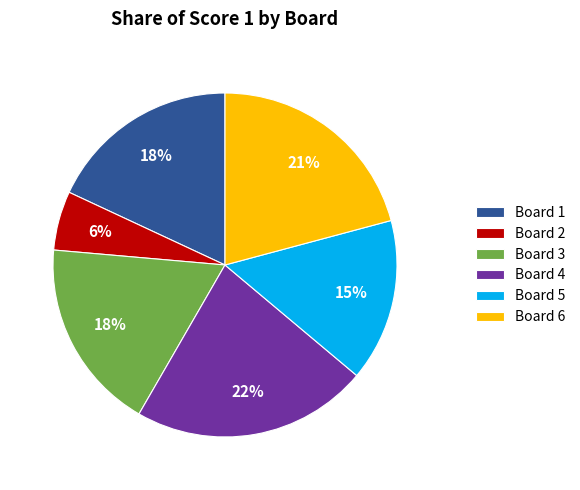

What percentage is the Board 1 slice, to the nearest percent?

18%